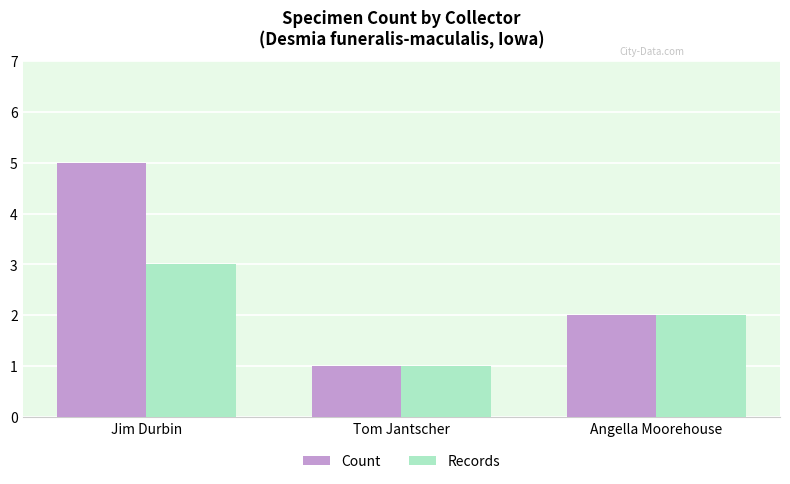

Which series changed the most between Jim Durbin and Tom Jantscher?

Count